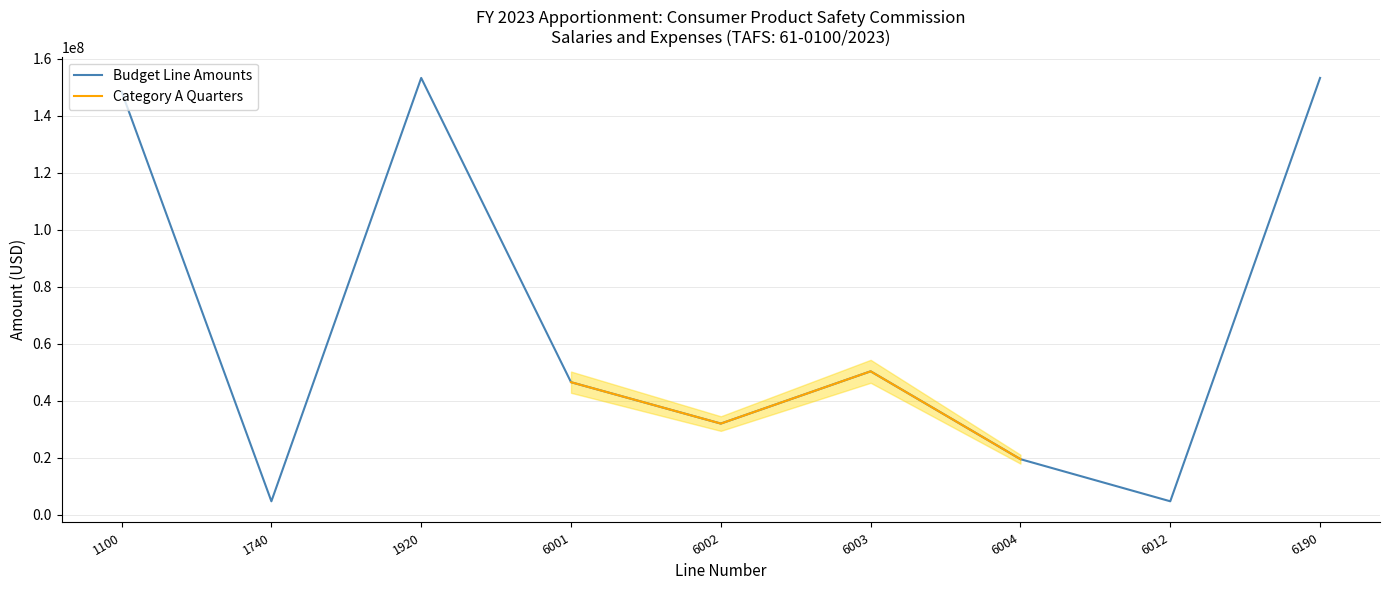

List the labels in order of Category A Quarters value, smallest first.

6004, 6002, 6001, 6003